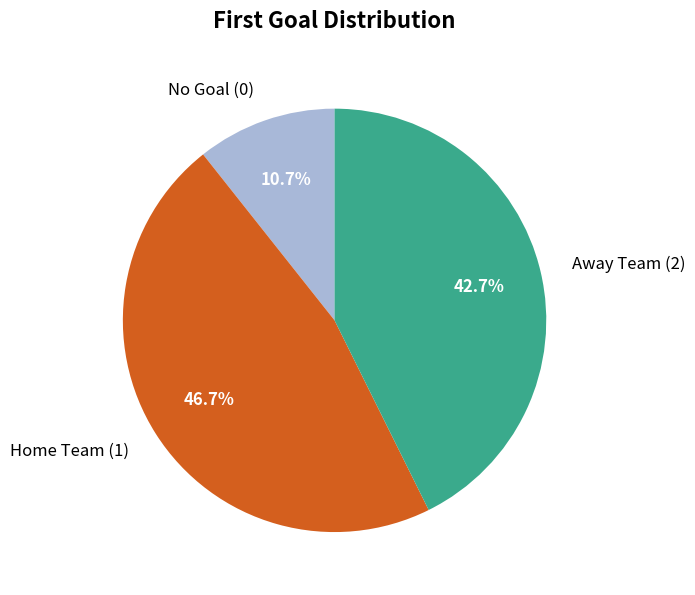

Rank the categories by value from highest to lowest.

Home Team (1), Away Team (2), No Goal (0)